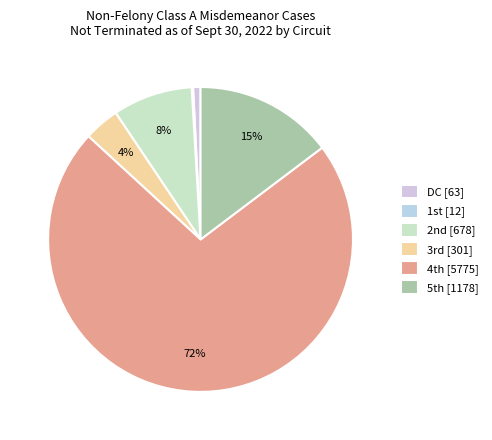

Count the number of slices in the pie.

6